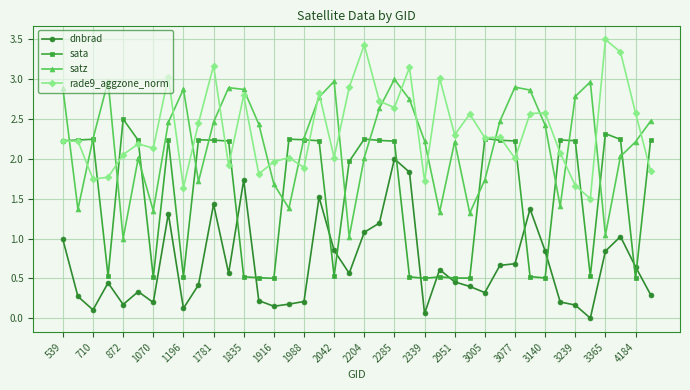

True or false: satz has more than 2 points higher than both neighbors.

True